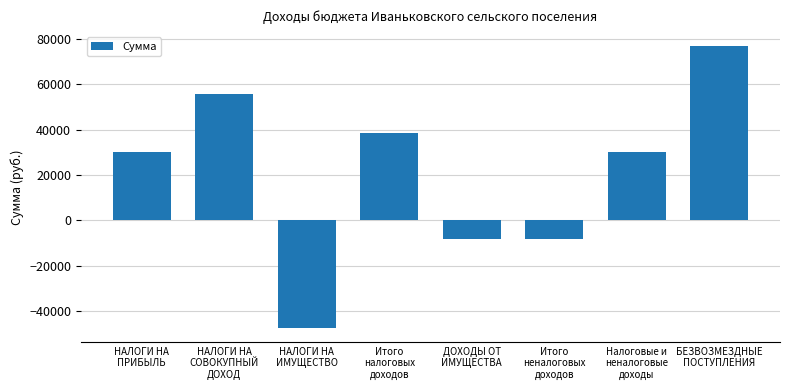

What position from the right is Итого
неналоговых
доходов?

3